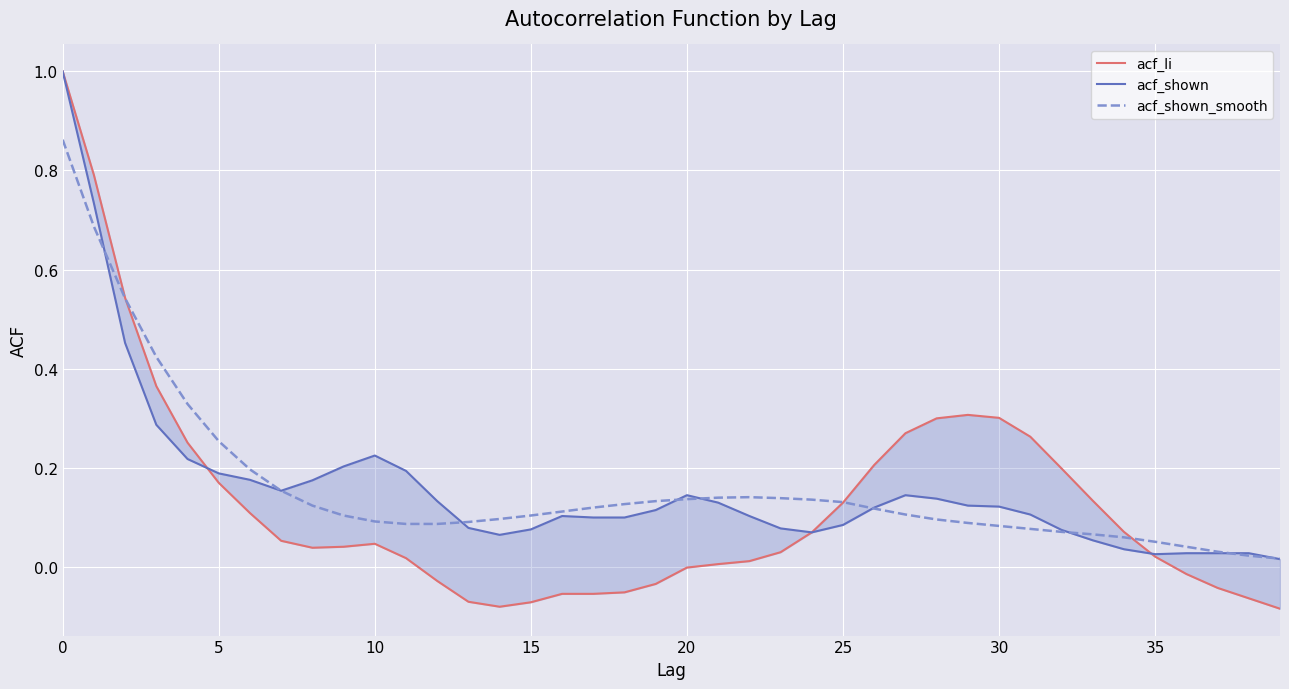

Does the chart display data point markers on the line(s)?

No